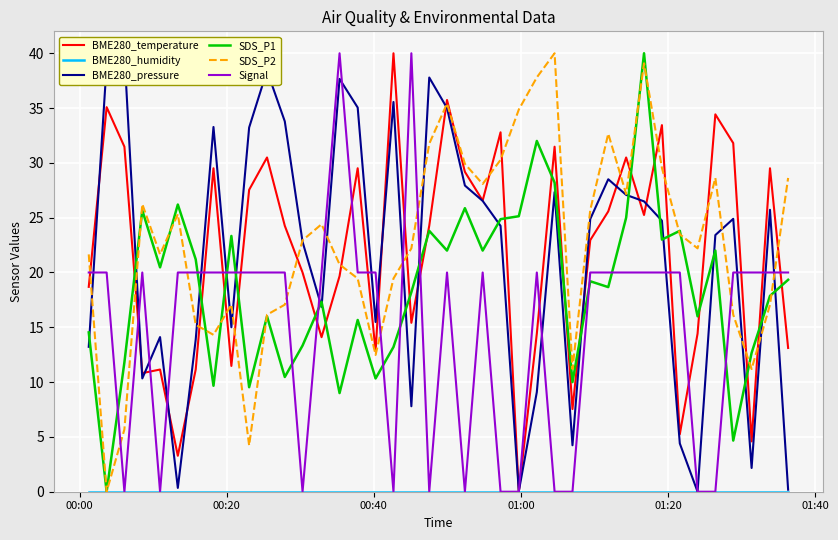

True or false: SDS_P2 and Signal cross at least once.

True